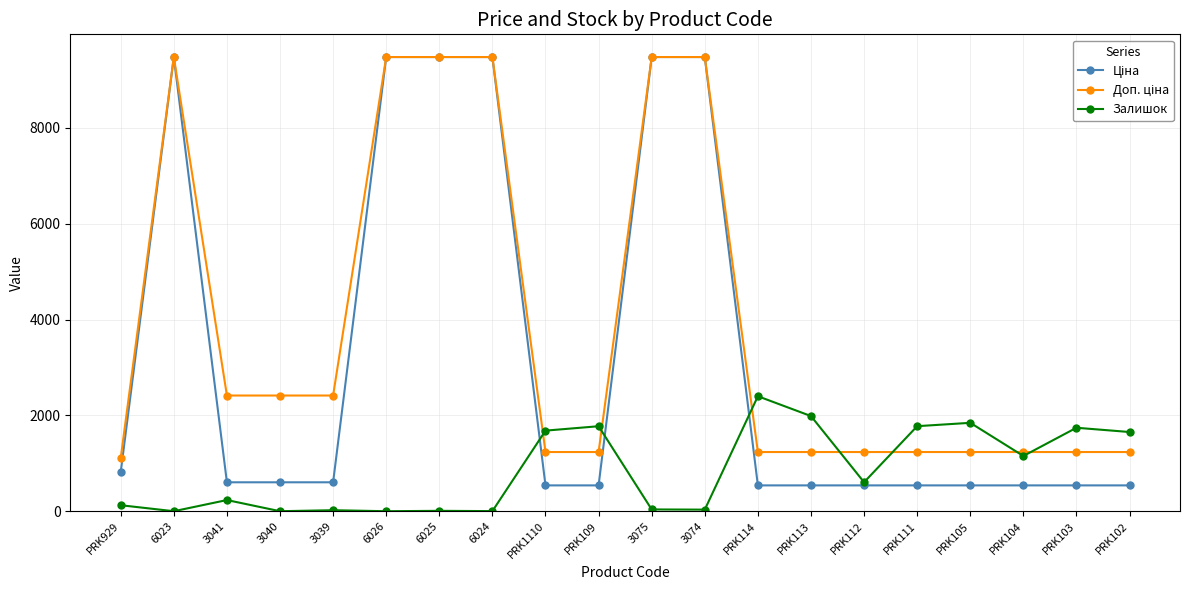

The value of Залишок at 6023 is 0.0. True or false?

True